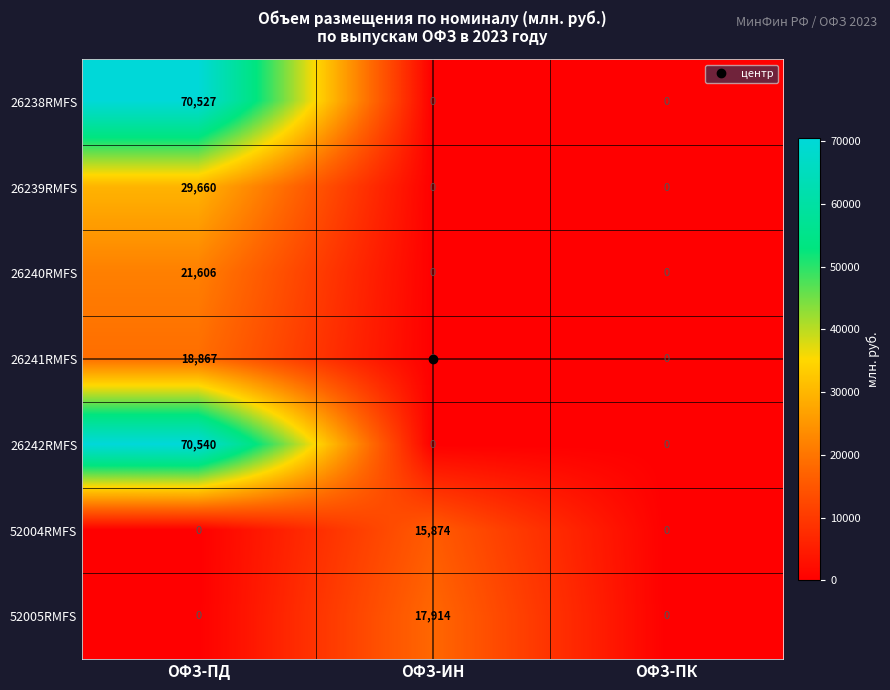

List the series in order of their peak value, highest first.

26242RMFS, 26238RMFS, 26239RMFS, 26240RMFS, 26241RMFS, 52005RMFS, 52004RMFS